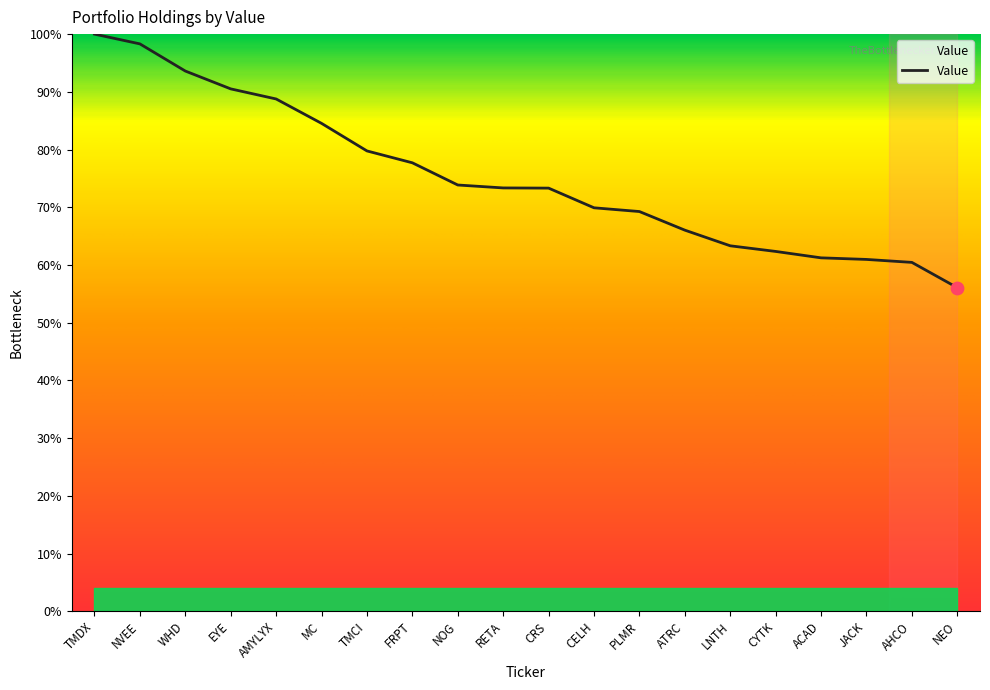

What is the change in value from NOG to PLMR?

-4.6